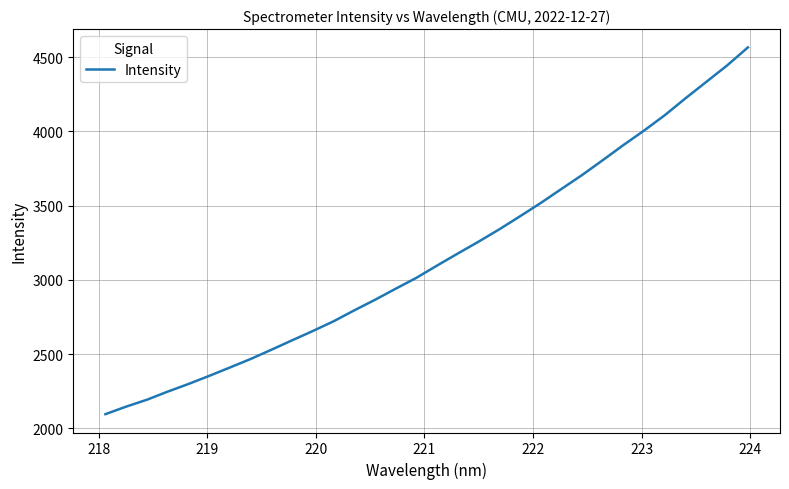

What is the minimum value shown in the chart?

2096.1